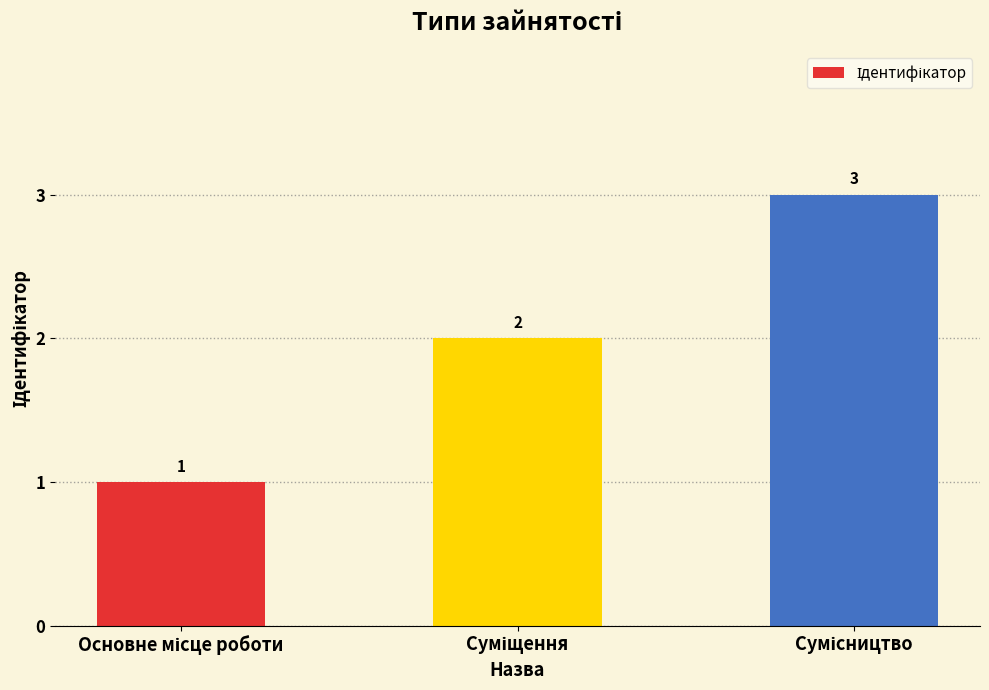

Count the values in the range 1 to 3.

3